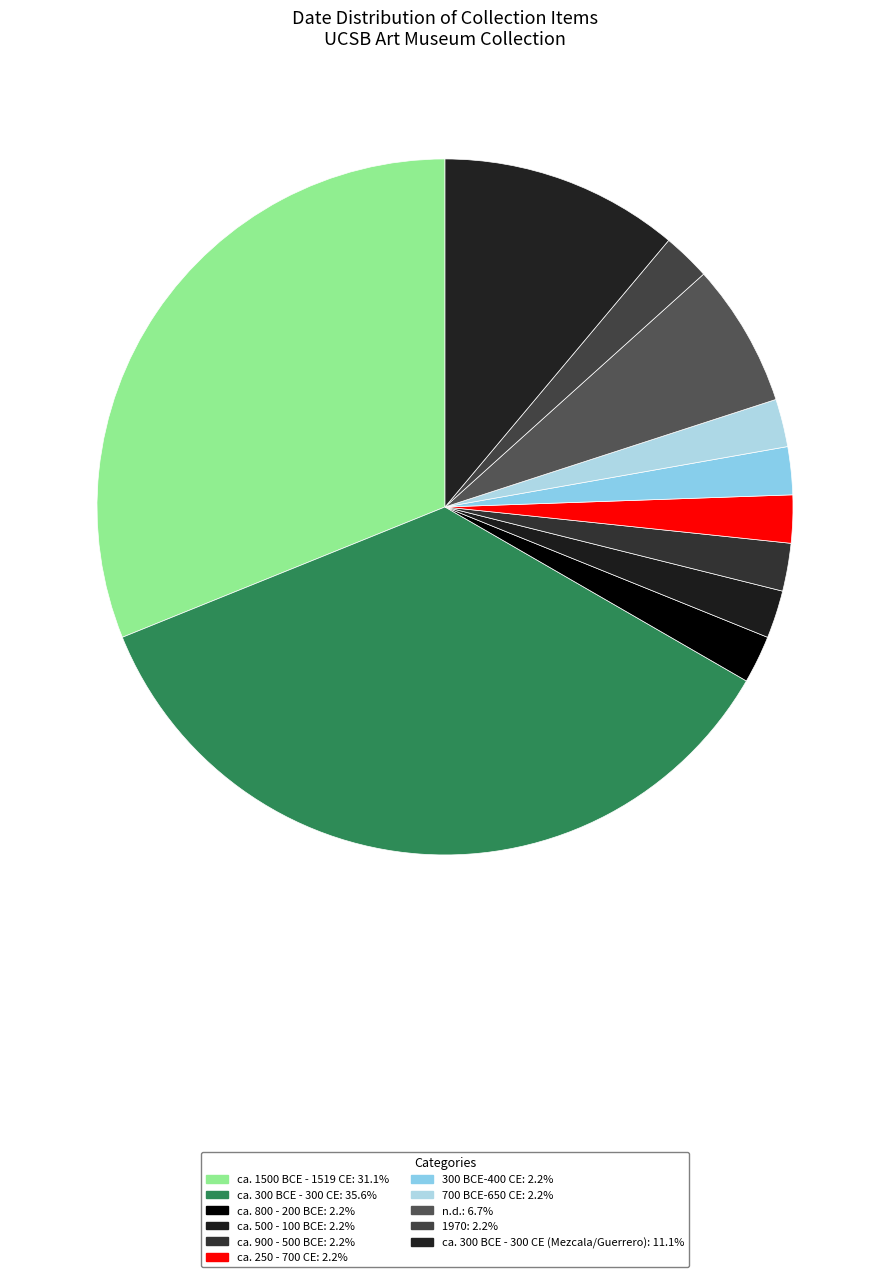

Rank the categories by value from highest to lowest.

ca. 300 BCE - 300 CE, ca. 1500 BCE - 1519 CE, ca. 300 BCE - 300 CE (Mezcala/Guerrero), n.d., ca. 800 - 200 BCE, ca. 500 - 100 BCE, ca. 900 - 500 BCE, ca. 250 - 700 CE, 300 BCE-400 CE, 700 BCE-650 CE, 1970